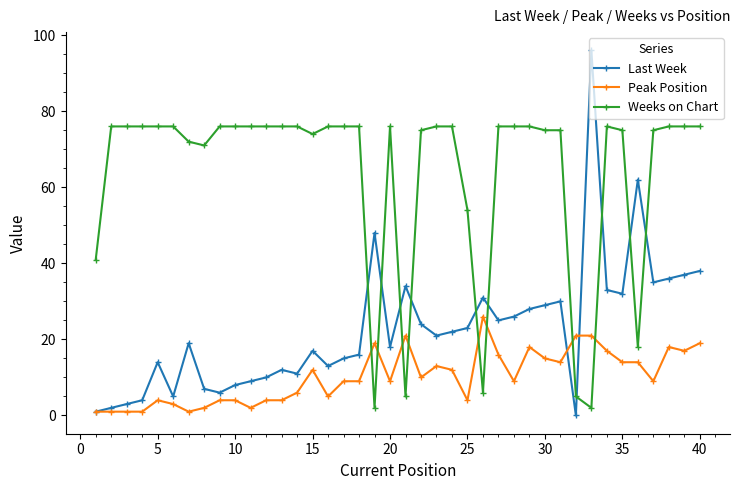

After their last crossing, which series has the higher values: Weeks on Chart or Last Week?

Weeks on Chart